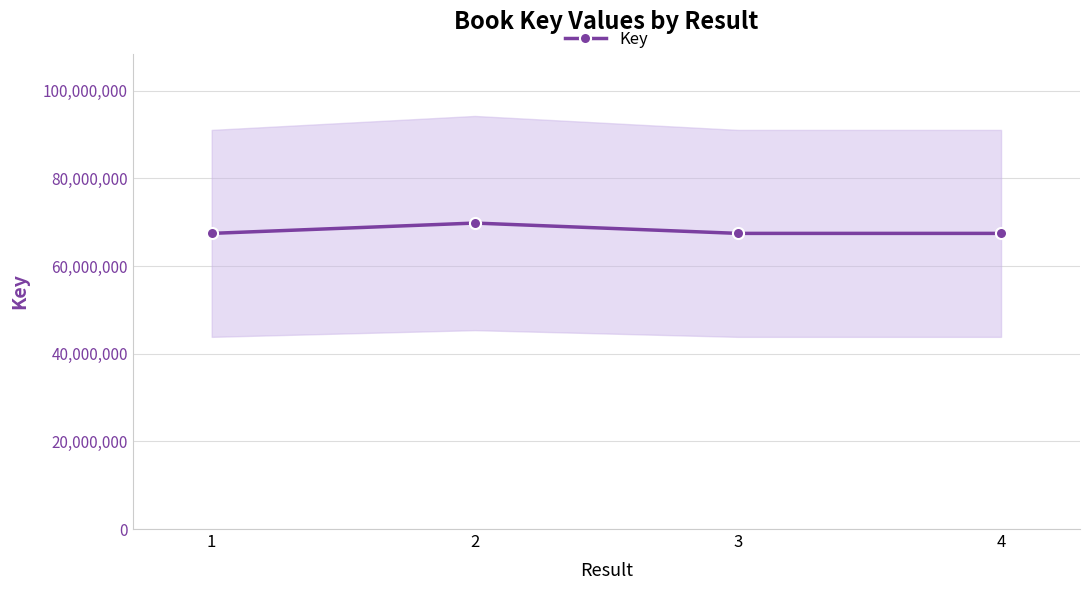

The chart shows a value of 119899053 at 2. True or false?

False